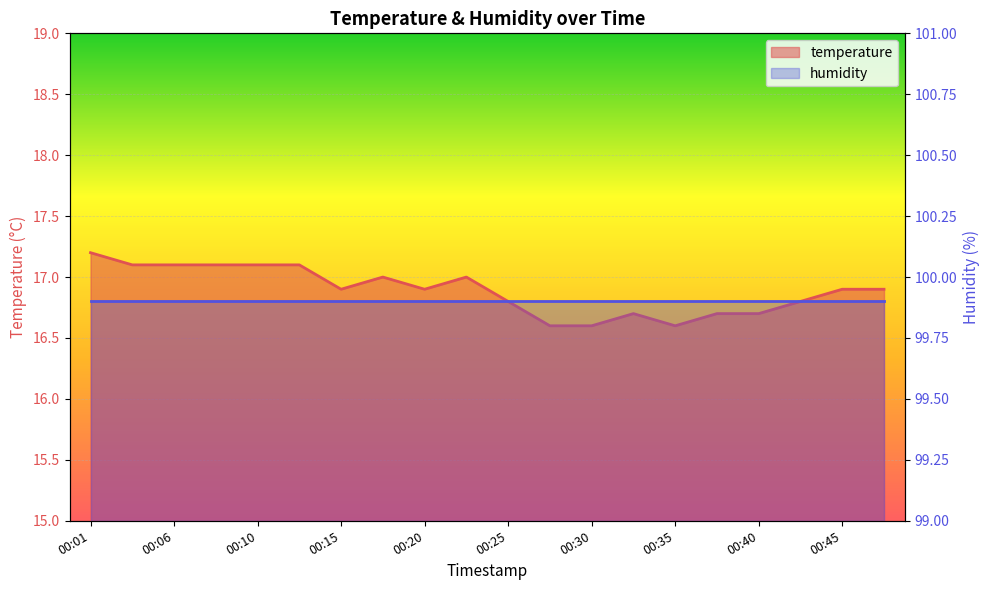

Does the chart display data point markers on the line(s)?

No